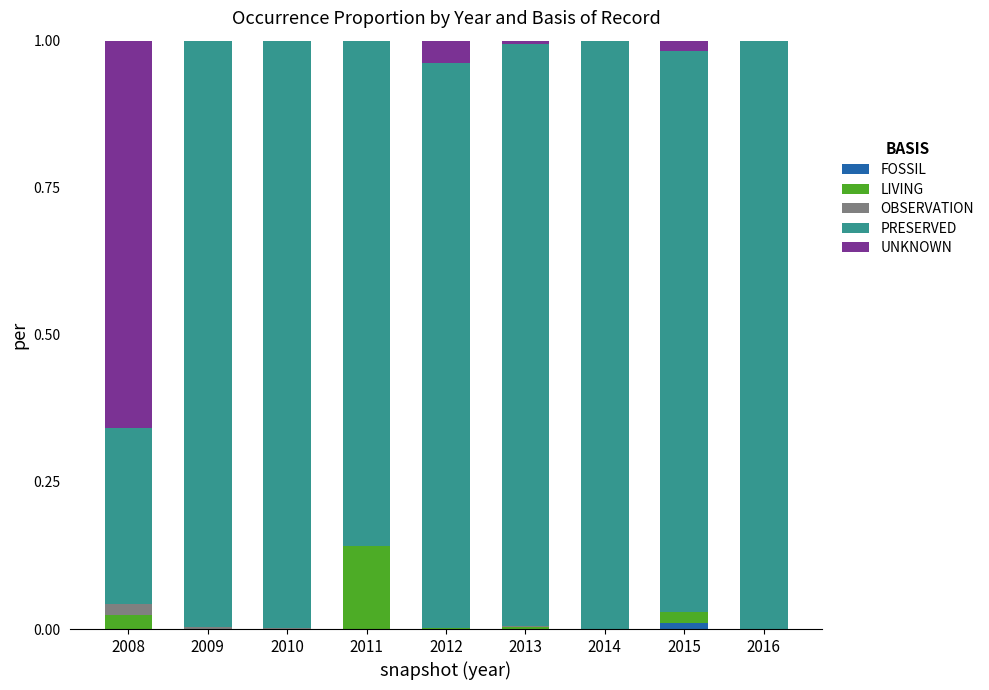

Are the bars horizontal?

No